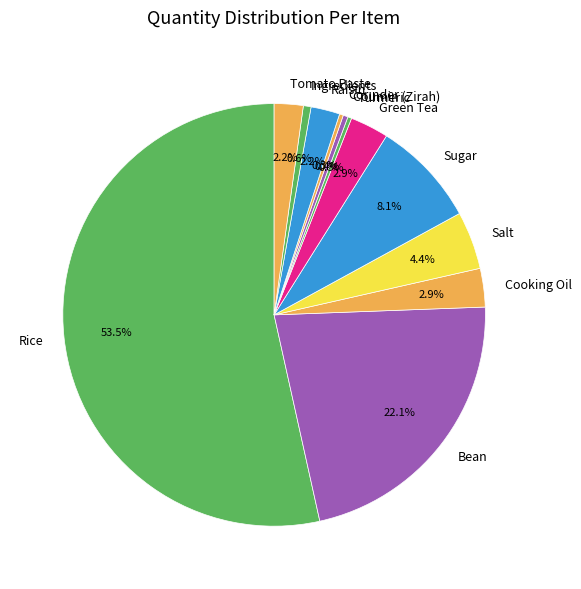

What percentage is NOT represented by Salt?

95.6%